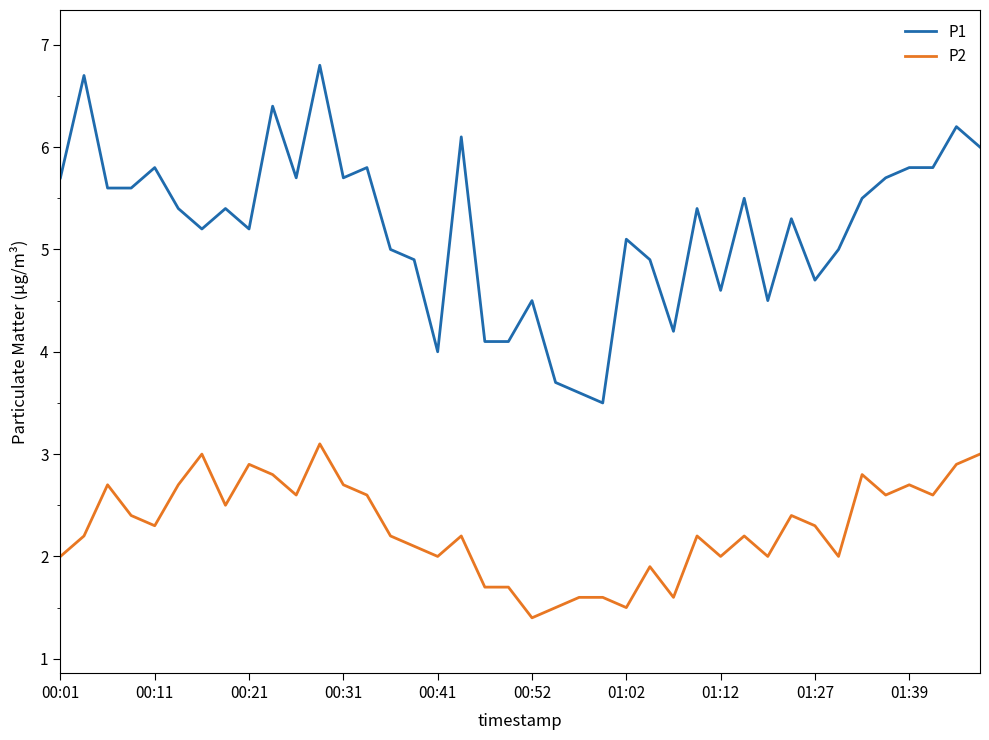

What is the difference between the maximum and minimum values in the P1 series?

3.3